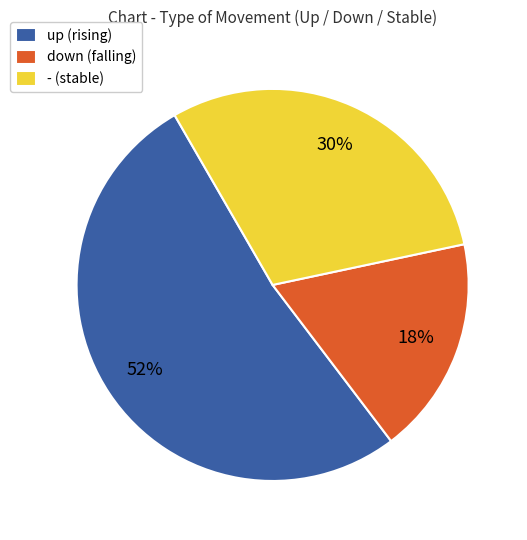

What is the smallest slice in the pie chart?

down